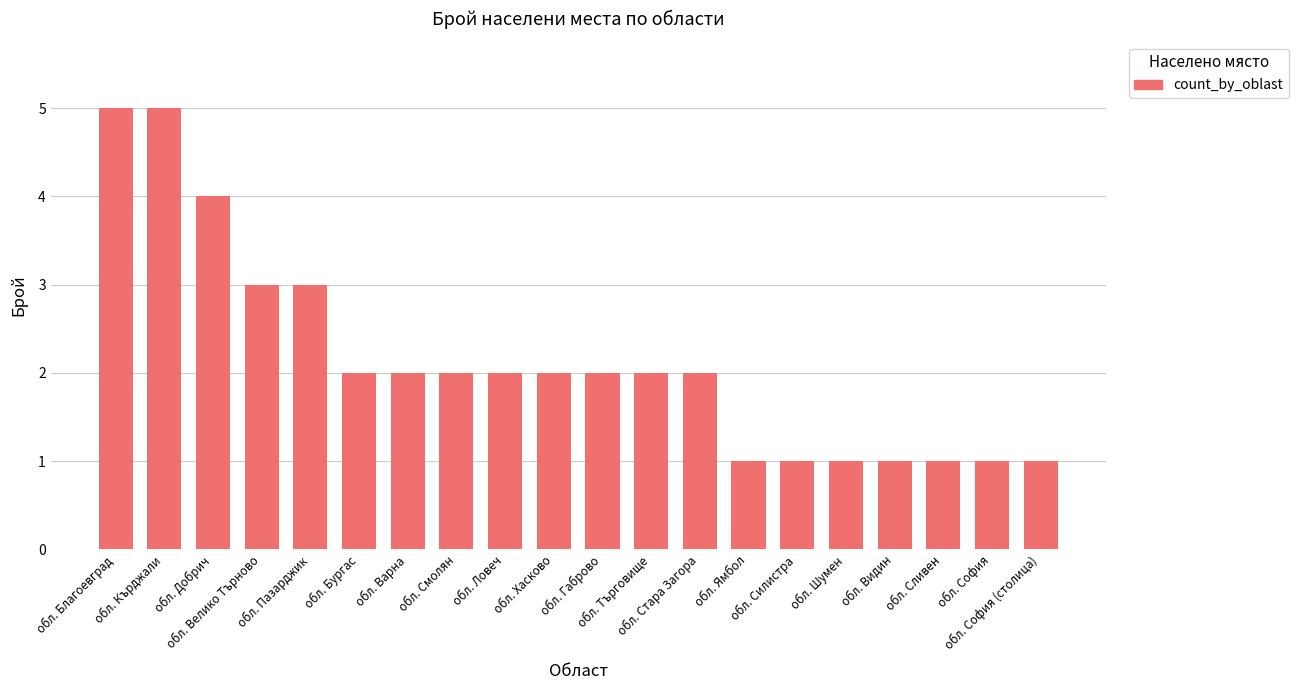

What position from the left is обл. Кърджали?

2